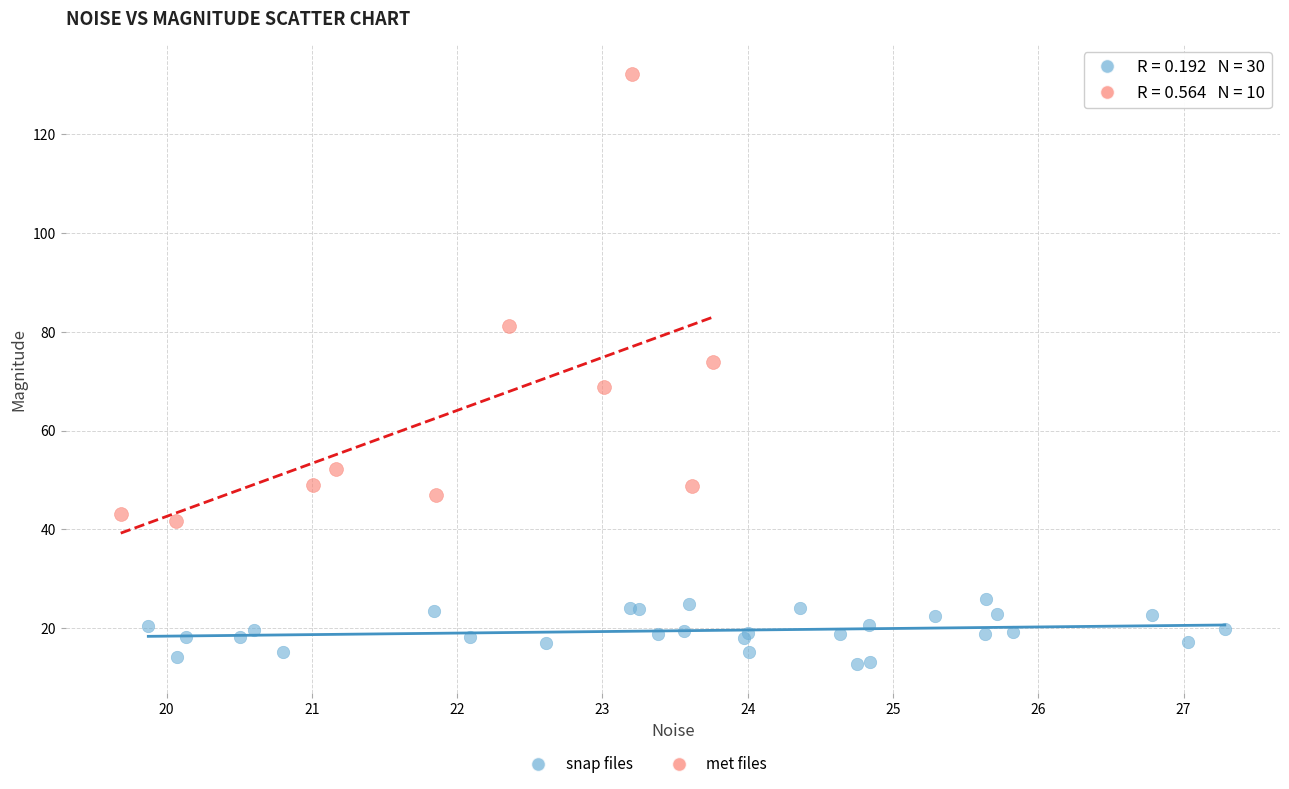

Which series contains the lowest Y value?

snap files